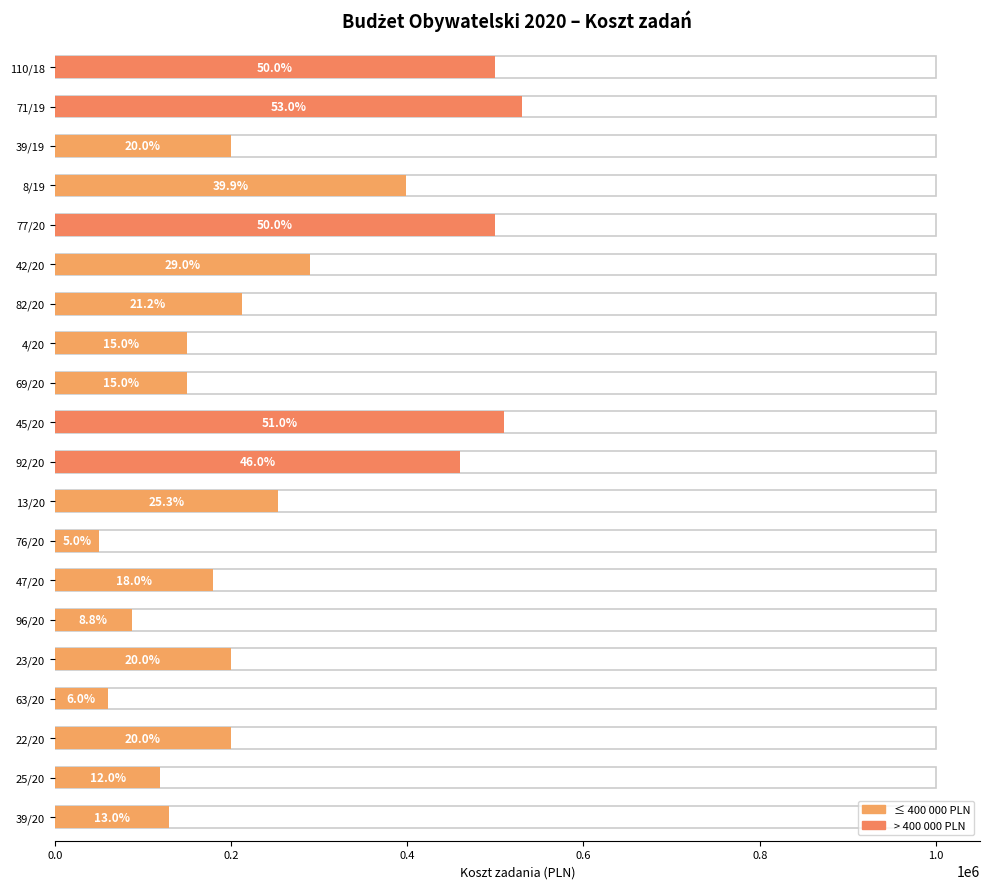

The value at 39/20 is 130000. True or false?

True